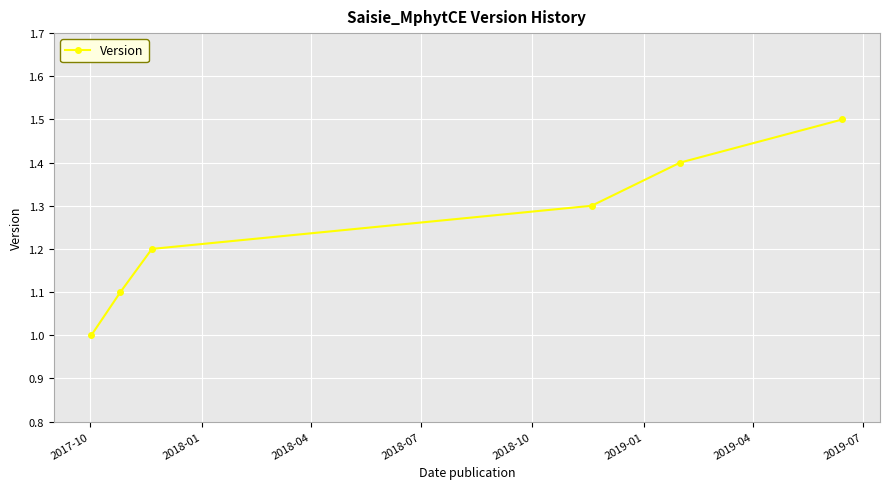

Reading right to left, transcribe all the data shown in this chart.

1.5	1.4	1.3	1.2	1.1	1.0